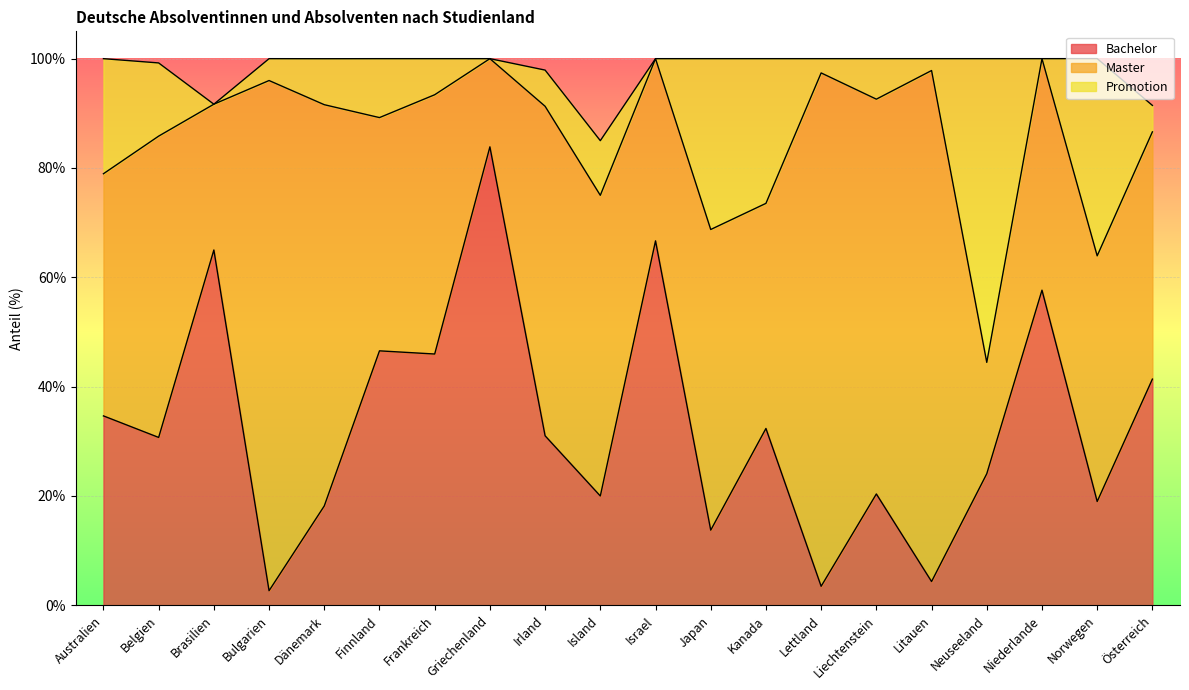

At which category does the chart reach its peak across all series?

Lettland